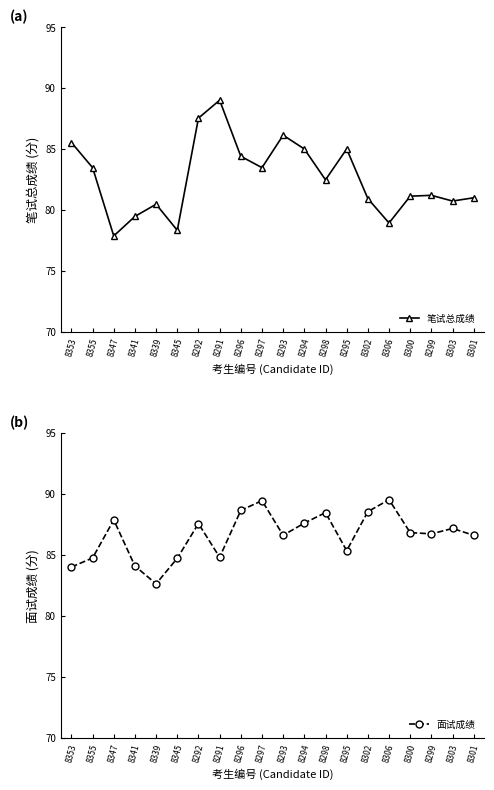

What is the minimum value shown in the chart?

77.9